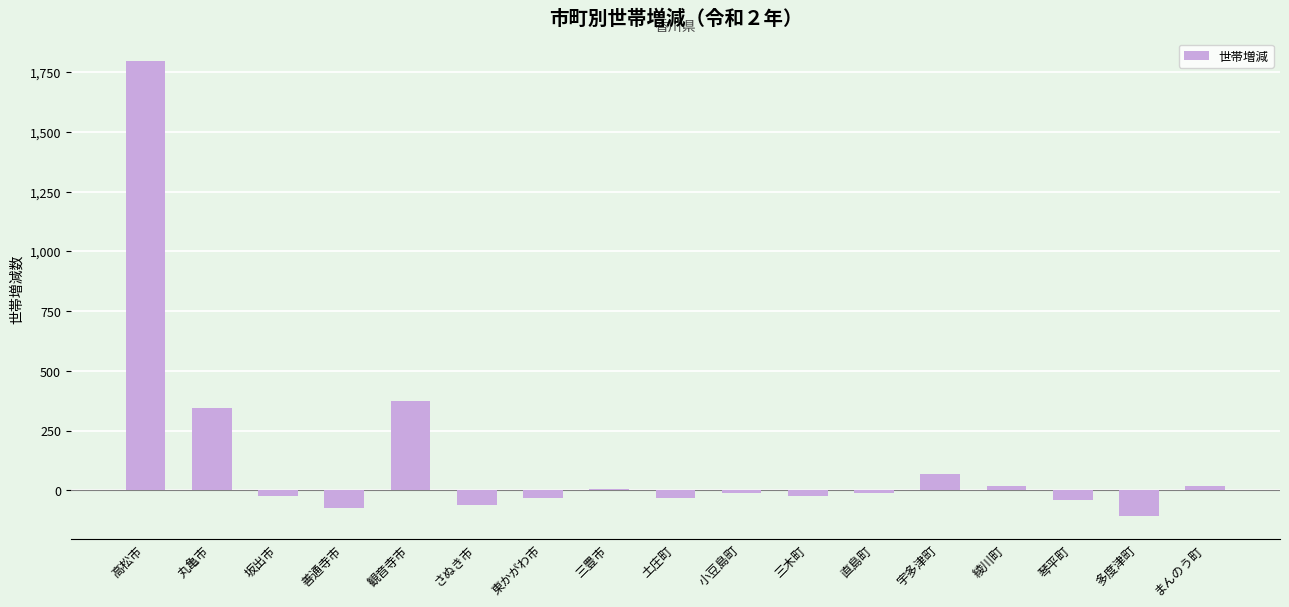

The value at 多度津町 is -107. True or false?

True